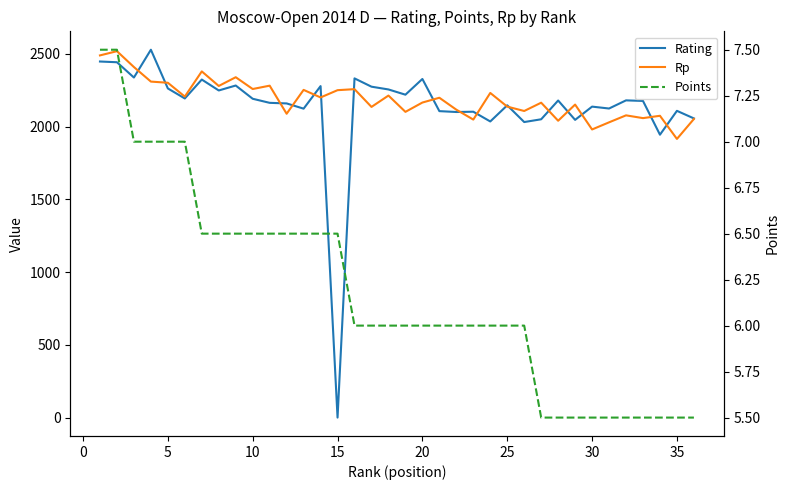

Does the chart have visible grid lines?

No